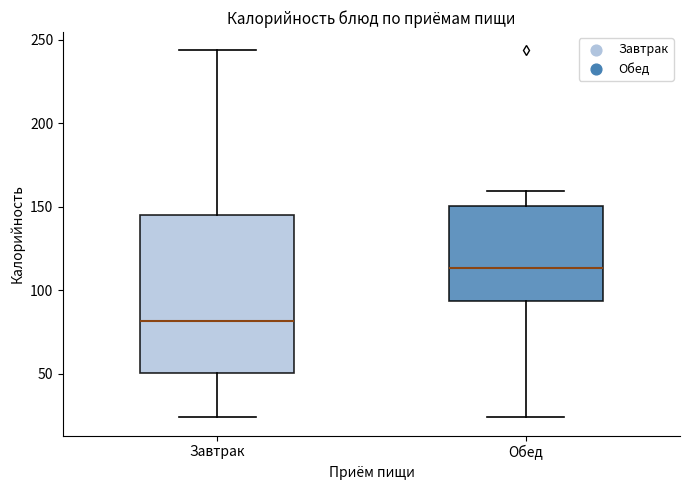

Reading left to right, read every box against the y-axis: the position of its median line, the range the box covers, and the ends of its whiskers. The values are not printed on the chart, so give them approximately, as read against the axis.

Завтрак: median 80, box 50 to 145, whiskers 25 to 245
Обед: median 115, box 95 to 150, whiskers 25 to 160